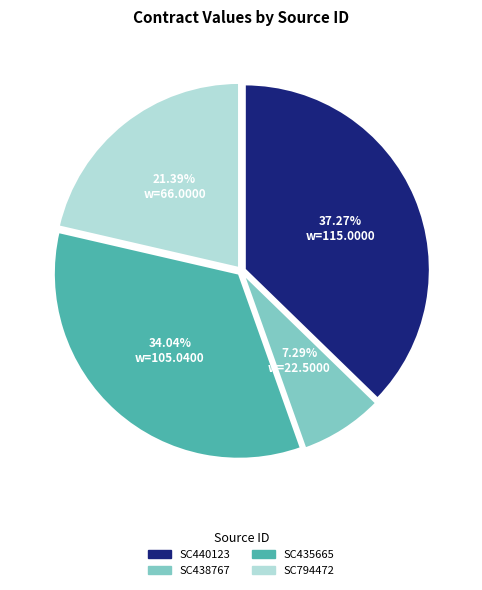

Does SC435665 account for over 50% of the chart?

No